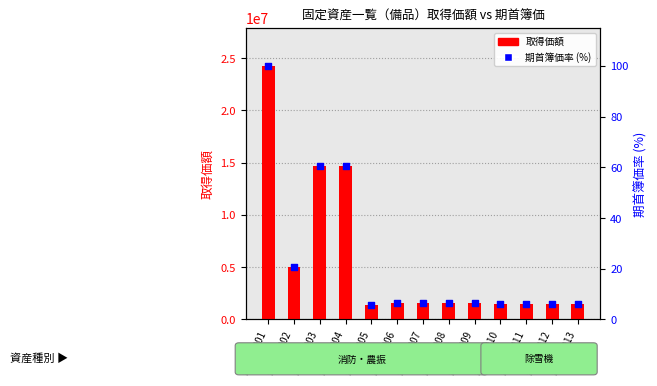

Which series reaches the minimum Y coordinate?

期首簿価割合 (percentile)